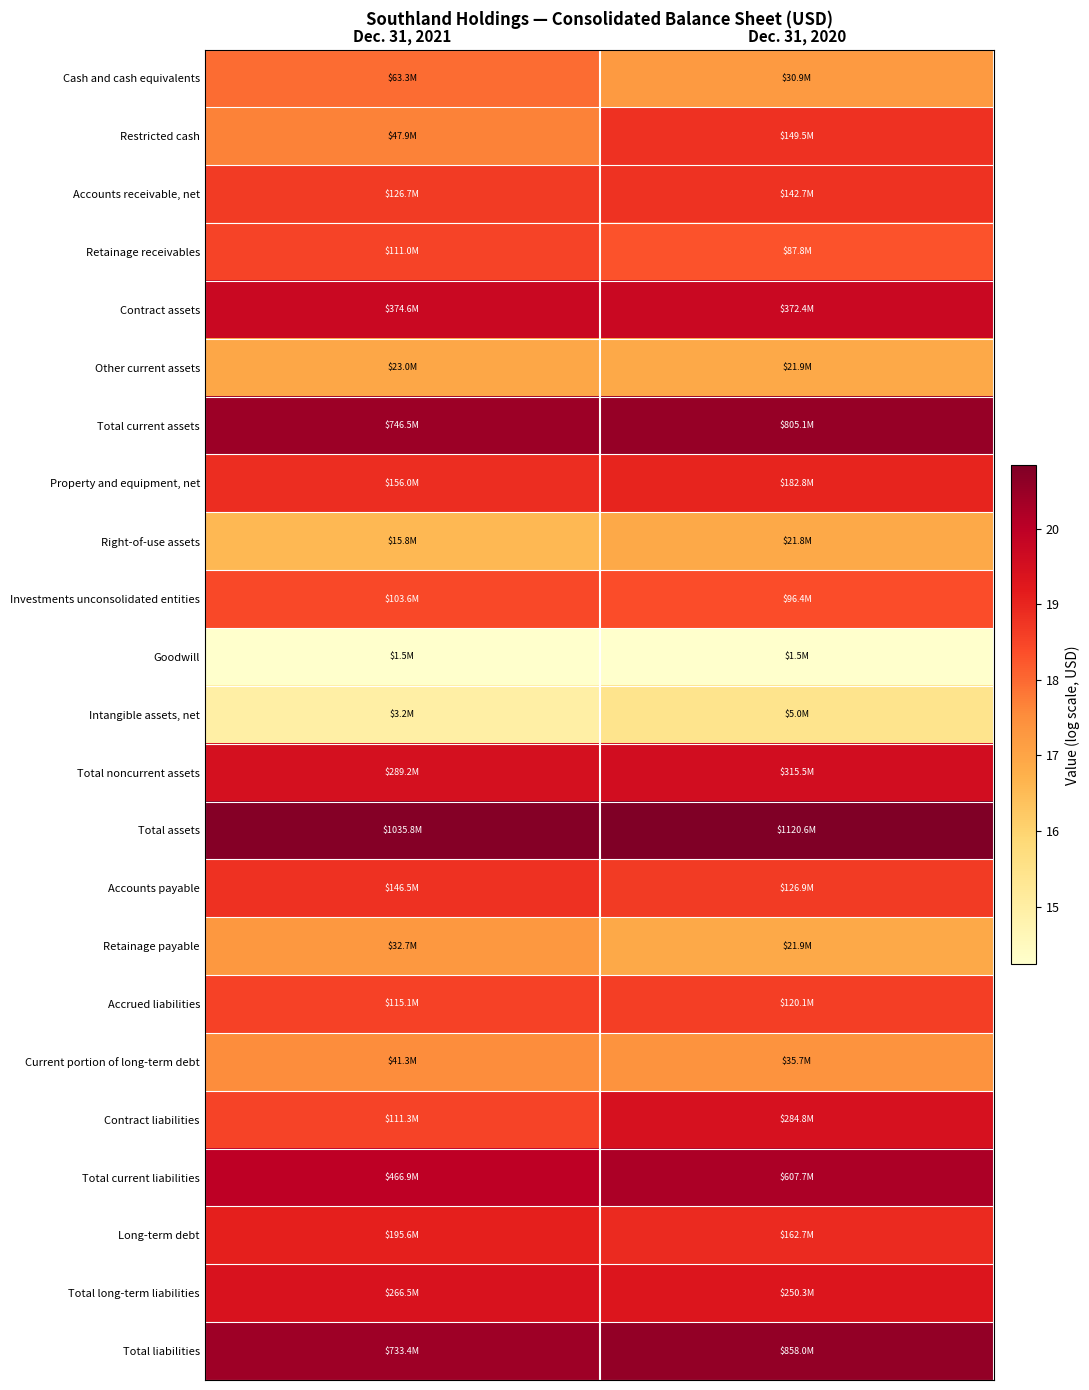

List the series in order of their peak value, highest first.

Total assets, Total liabilities, Total current assets, Total current liabilities, Contract assets, Total noncurrent assets, Contract liabilities, Total long-term liabilities, Long-term debt, Property and equipment, net, Restricted cash, Accounts payable, Accounts receivable, net, Accrued liabilities, Retainage receivables, Investments unconsolidated entities, Cash and cash equivalents, Current portion of long-term debt, Retainage payable, Other current assets, Right-of-use assets, Intangible assets, net, Goodwill